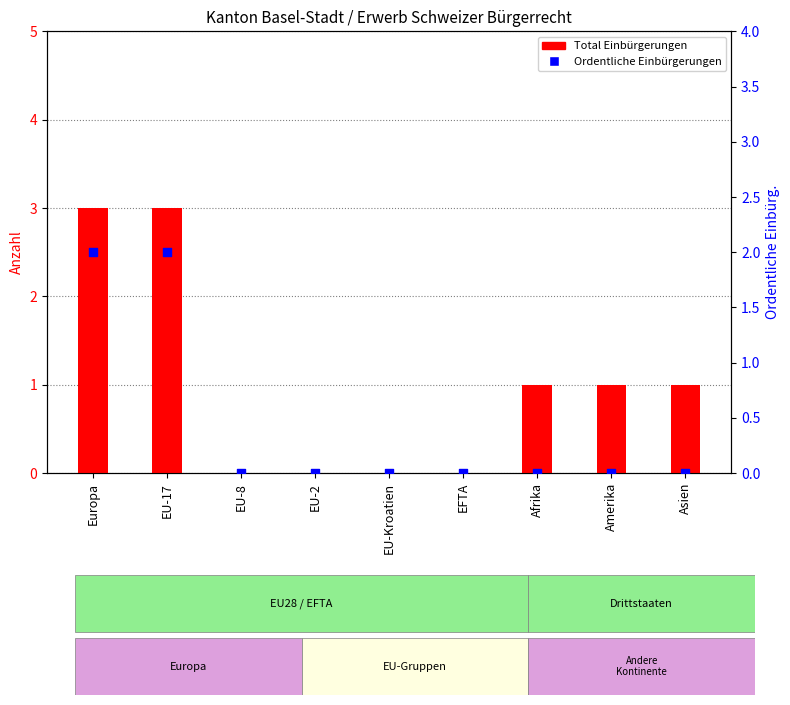

Which series has the largest Y range (max minus min)?

Total Einbürgerungen